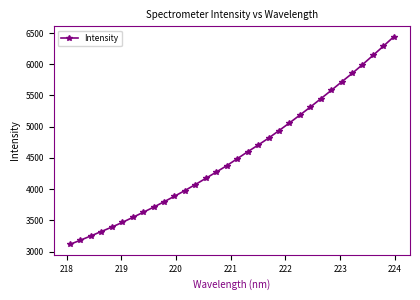

What is the value of the 19th point from the left?

4705.1